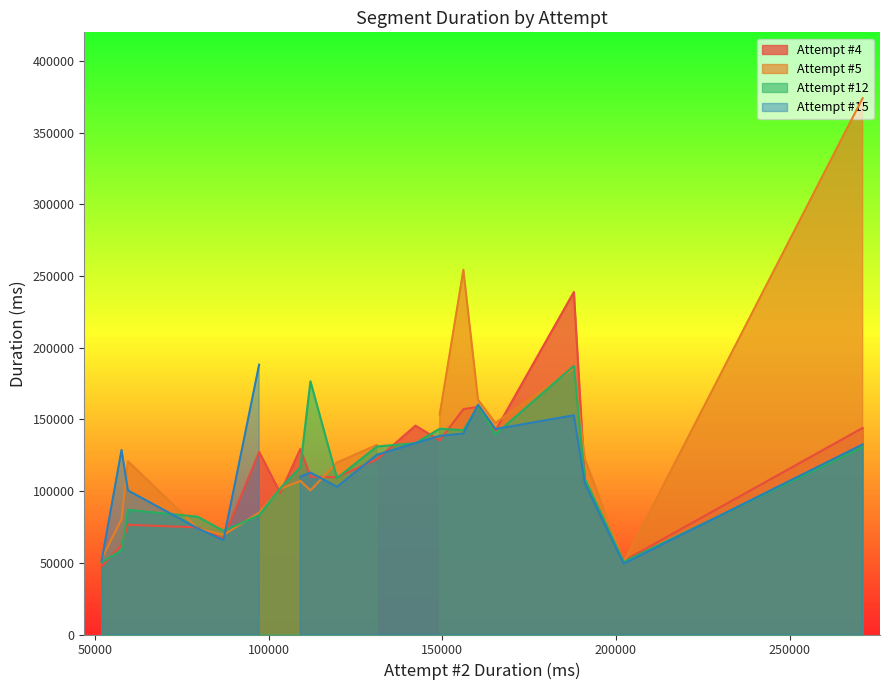

What is the highest value of the Attempt #5 series?

374103